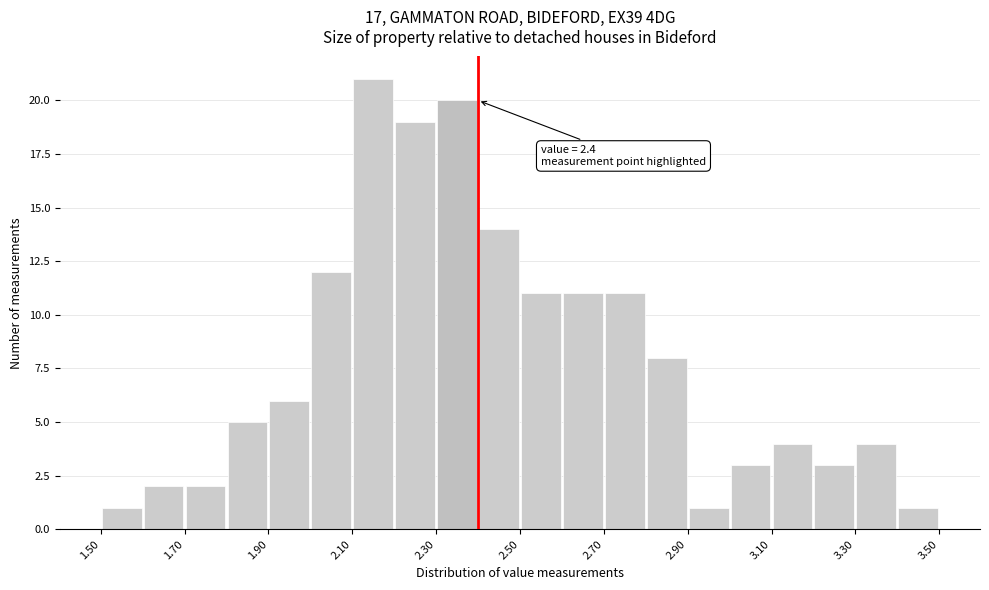

Which range on the x-axis has the tallest bar?

2.1 to 2.2